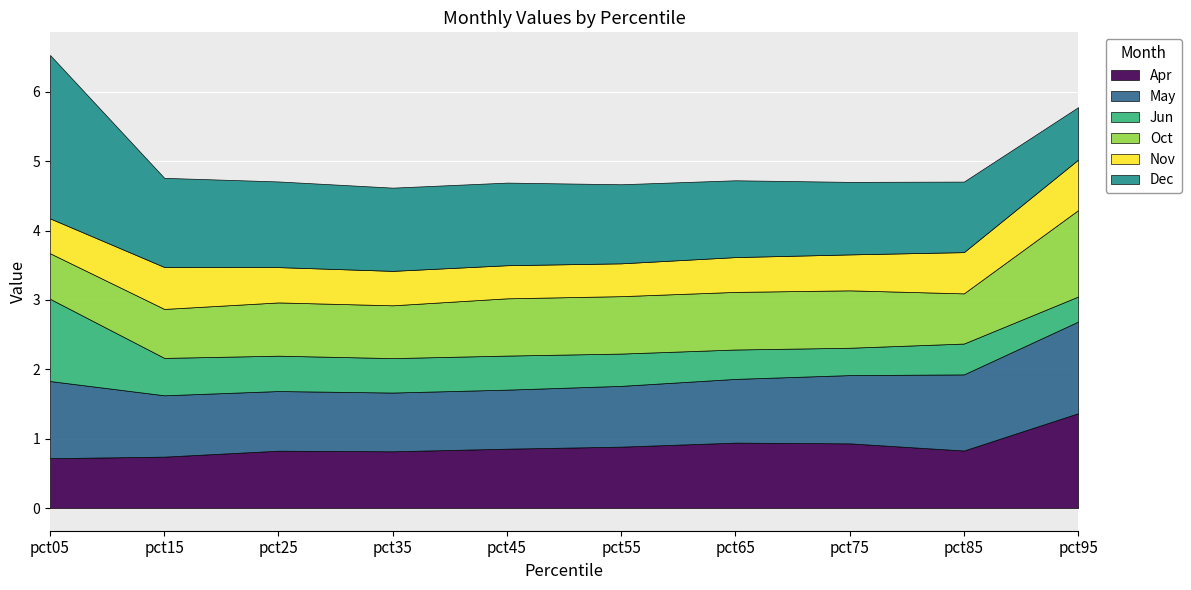

Reading right to left, extract all data points from this chart.

Apr: pct95=1.4	pct85=0.8	pct75=0.9	pct65=0.9	pct55=0.9	pct45=0.9	pct35=0.8	pct25=0.8	pct15=0.7	pct05=0.7
May: pct95=1.3	pct85=1.1	pct75=1.0	pct65=0.9	pct55=0.9	pct45=0.9	pct35=0.8	pct25=0.9	pct15=0.9	pct05=1.1
Jun: pct95=0.4	pct85=0.4	pct75=0.4	pct65=0.4	pct55=0.5	pct45=0.5	pct35=0.5	pct25=0.5	pct15=0.5	pct05=1.2
Oct: pct95=1.2	pct85=0.7	pct75=0.8	pct65=0.8	pct55=0.8	pct45=0.8	pct35=0.8	pct25=0.8	pct15=0.7	pct05=0.7
Nov: pct95=0.7	pct85=0.6	pct75=0.5	pct65=0.5	pct55=0.5	pct45=0.5	pct35=0.5	pct25=0.5	pct15=0.6	pct05=0.5
Dec: pct95=0.8	pct85=1.0	pct75=1.0	pct65=1.1	pct55=1.1	pct45=1.2	pct35=1.2	pct25=1.2	pct15=1.3	pct05=2.4